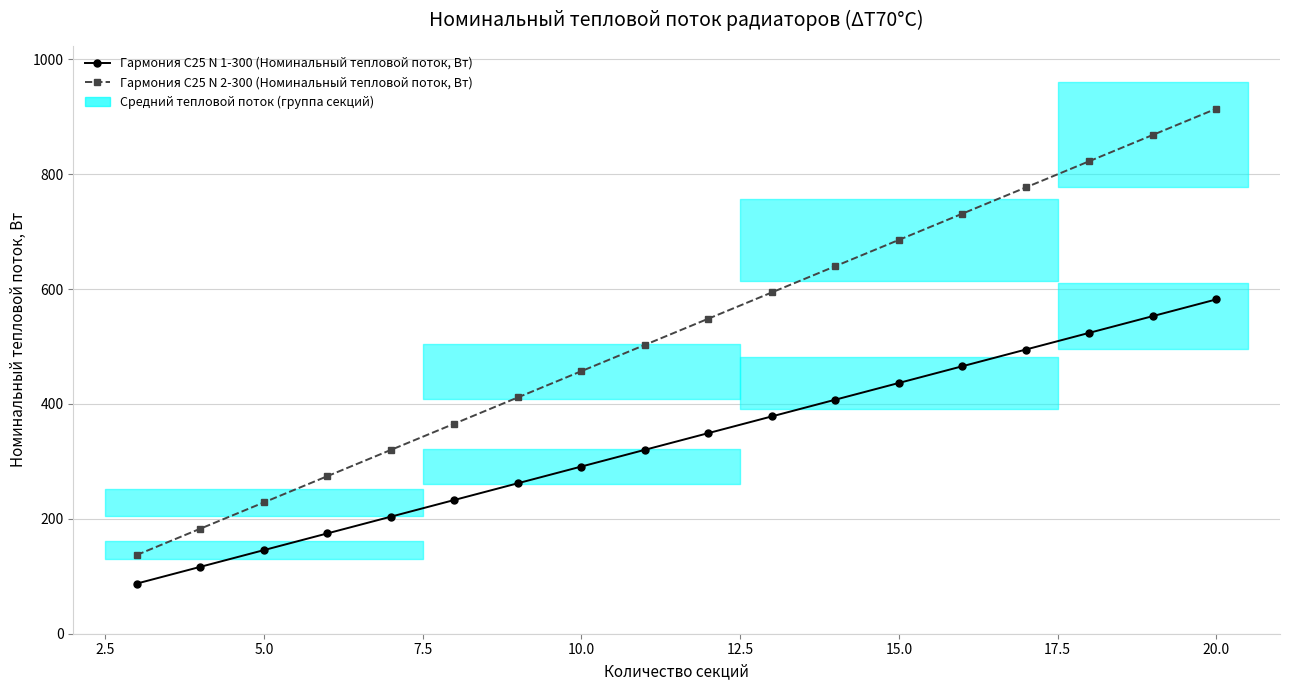

Does the chart have visible grid lines?

Yes